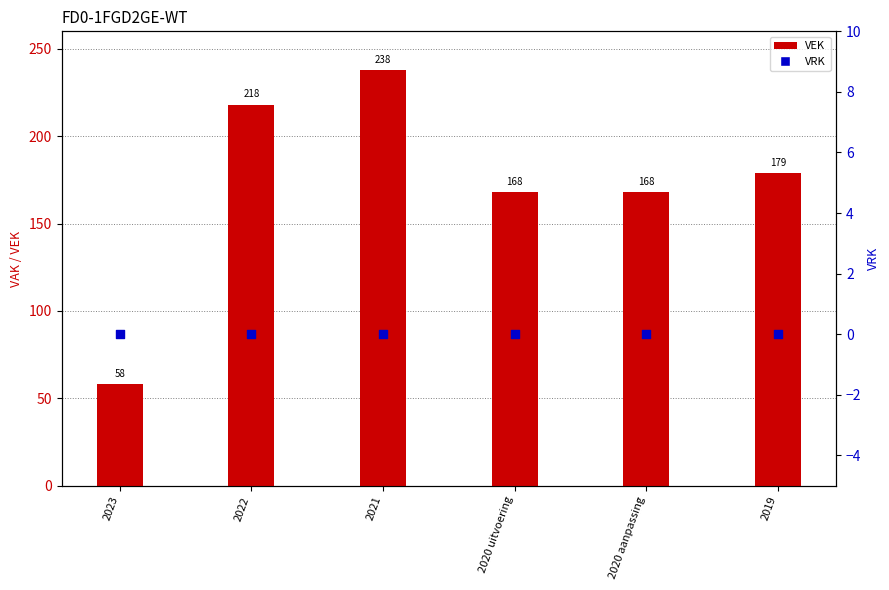

Which series has the largest Y range (max minus min)?

VEK